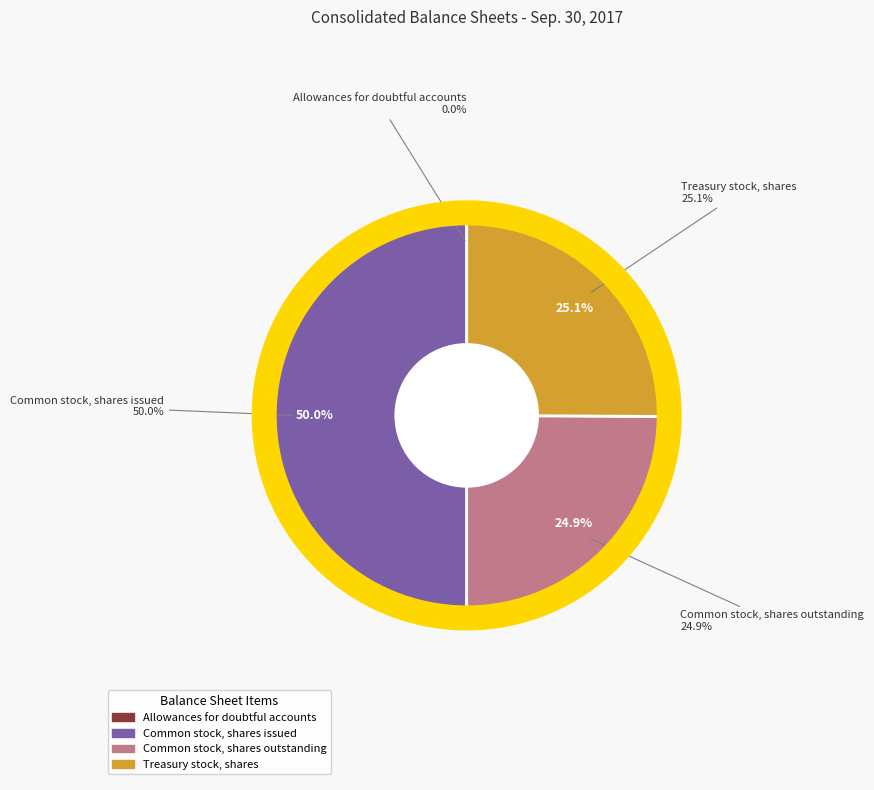

What is the change in value from Allowances for doubtful accounts to Common stock, shares issued?

+159579621